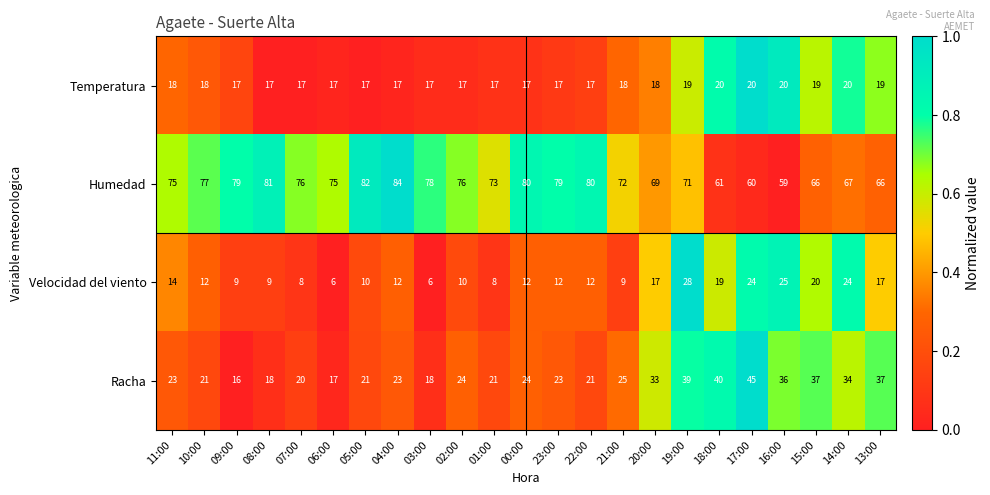

What is the difference between the maximum and minimum values in the Humedad series?

25